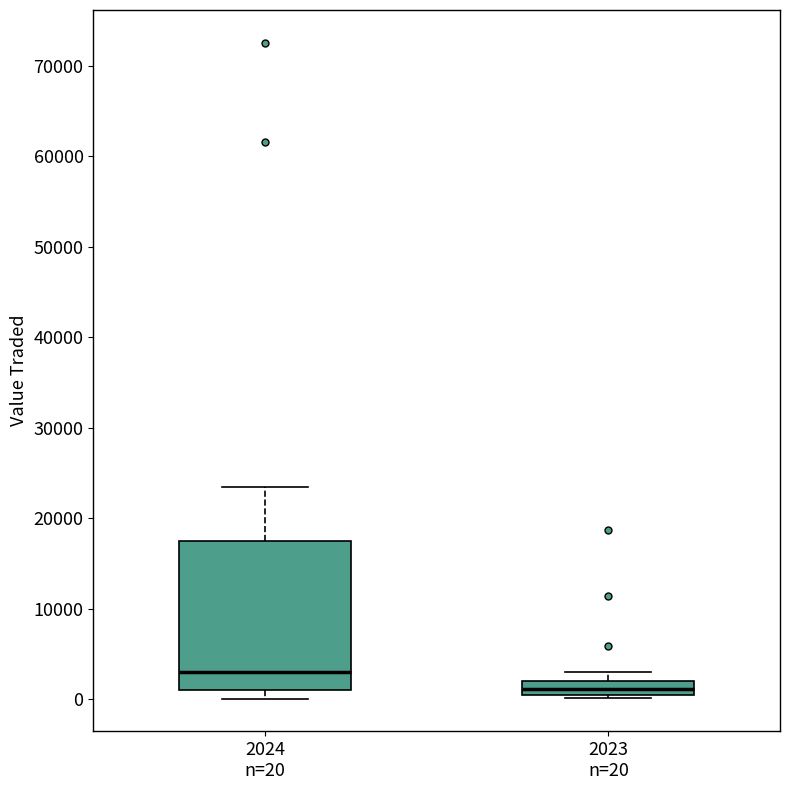

Where is the upper edge of the box for 2024 n=20 on the y-axis? The values are not printed on the chart, so give them approximately, as read against the axis.

17000